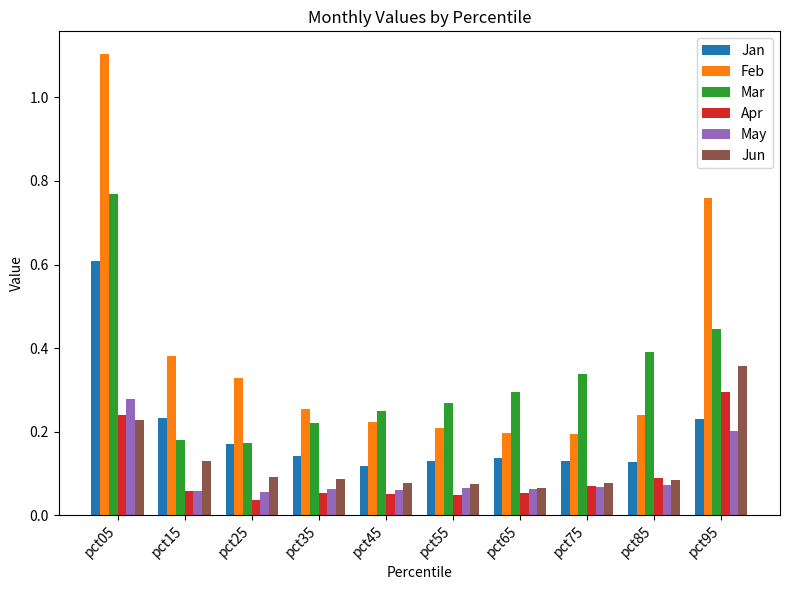

Rank the series at pct45 from highest to lowest value.

Mar, Feb, Jan, Jun, May, Apr